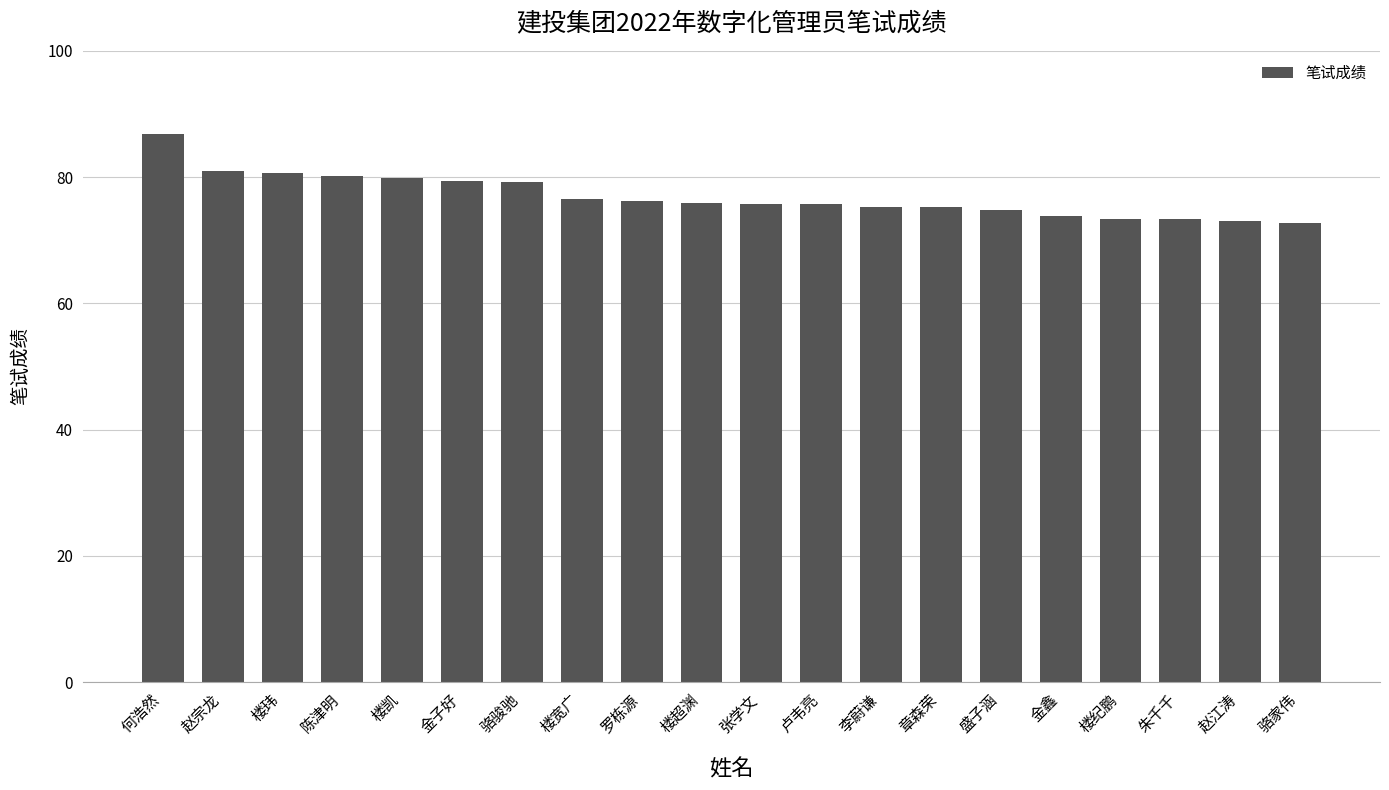

Does the chart contain stacked bars?

No